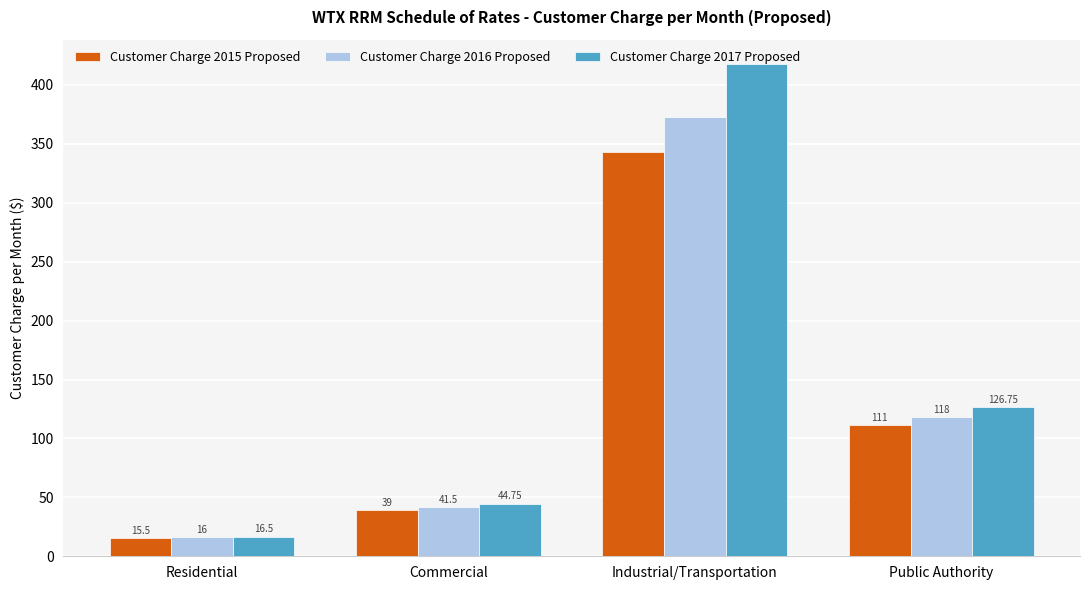

What is the difference between the second highest and minimum values in the Customer Charge 2016 Proposed series?

102.0